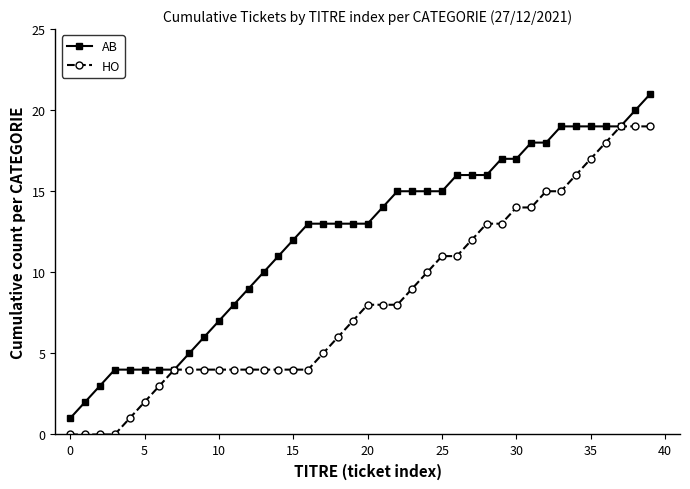

Which series has the largest total across all categories?

AB